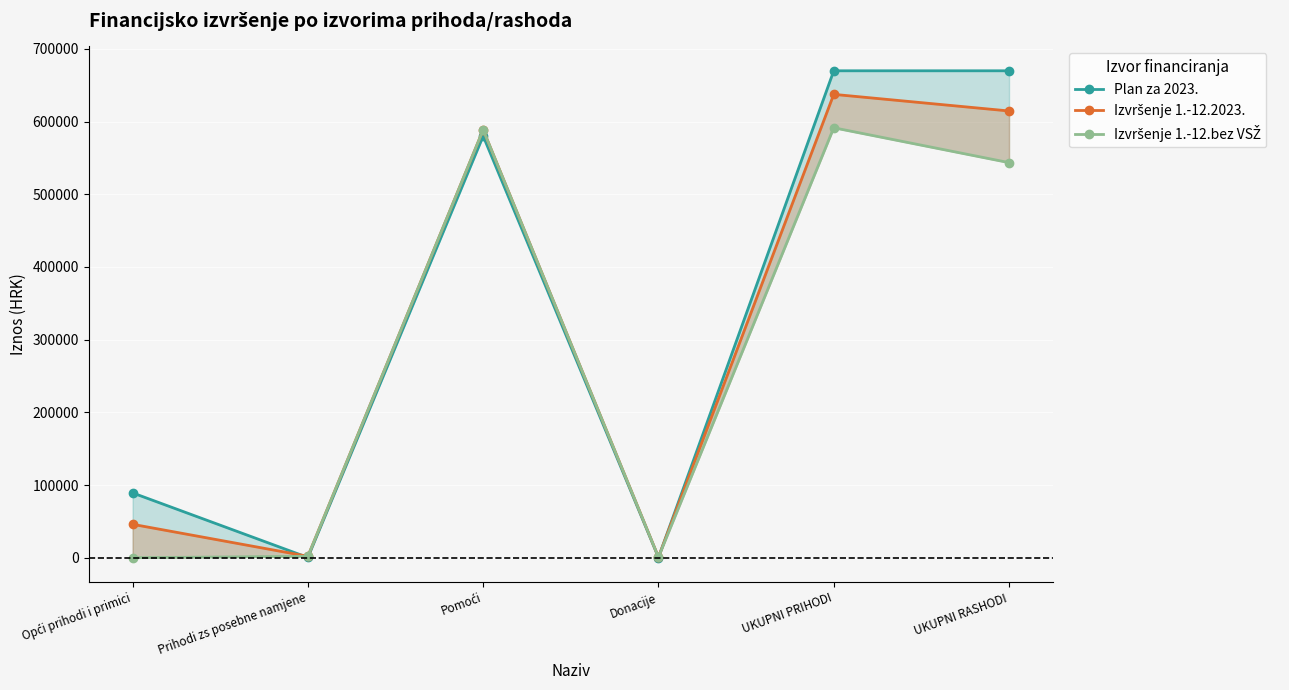

What is the sum of the Plan za 2023. values at Donacije and Pomoći?

580340.0